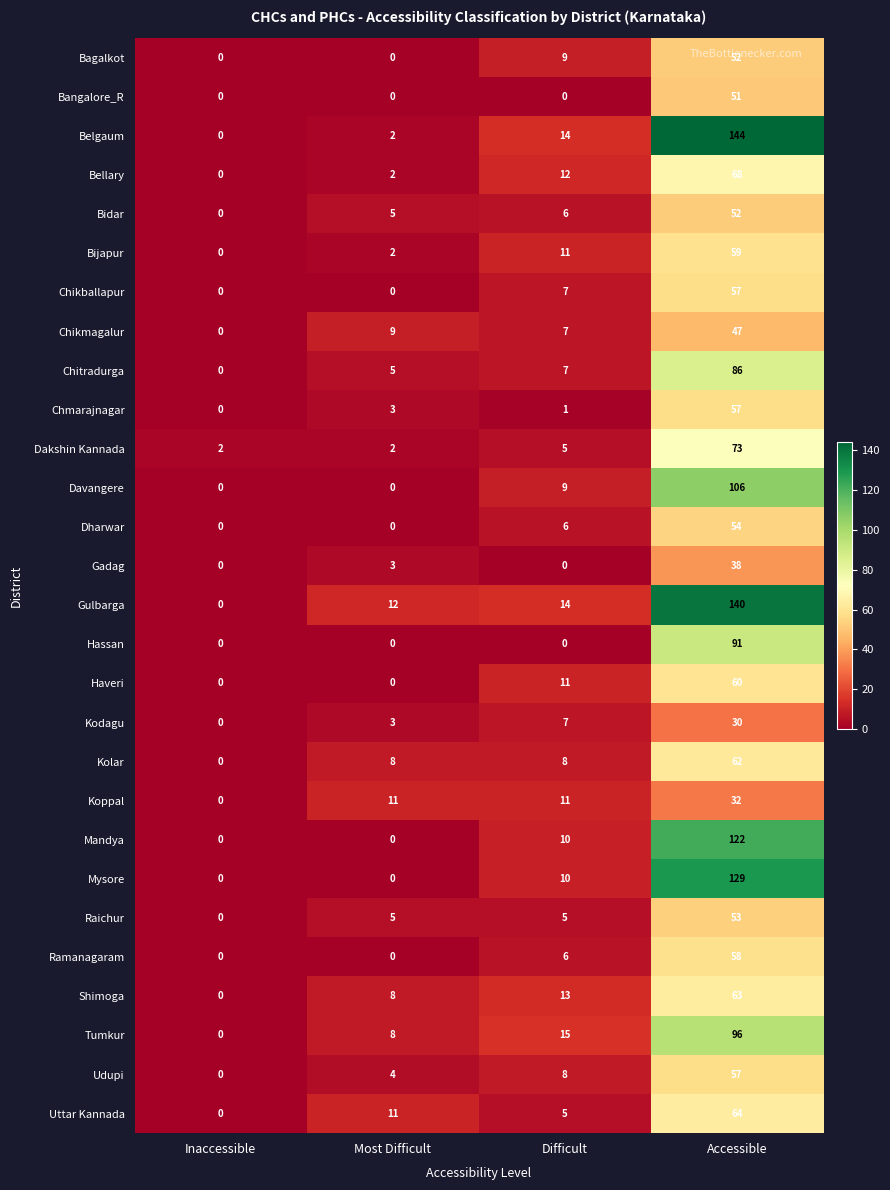

How many values in the Shimoga series are below 13?

2